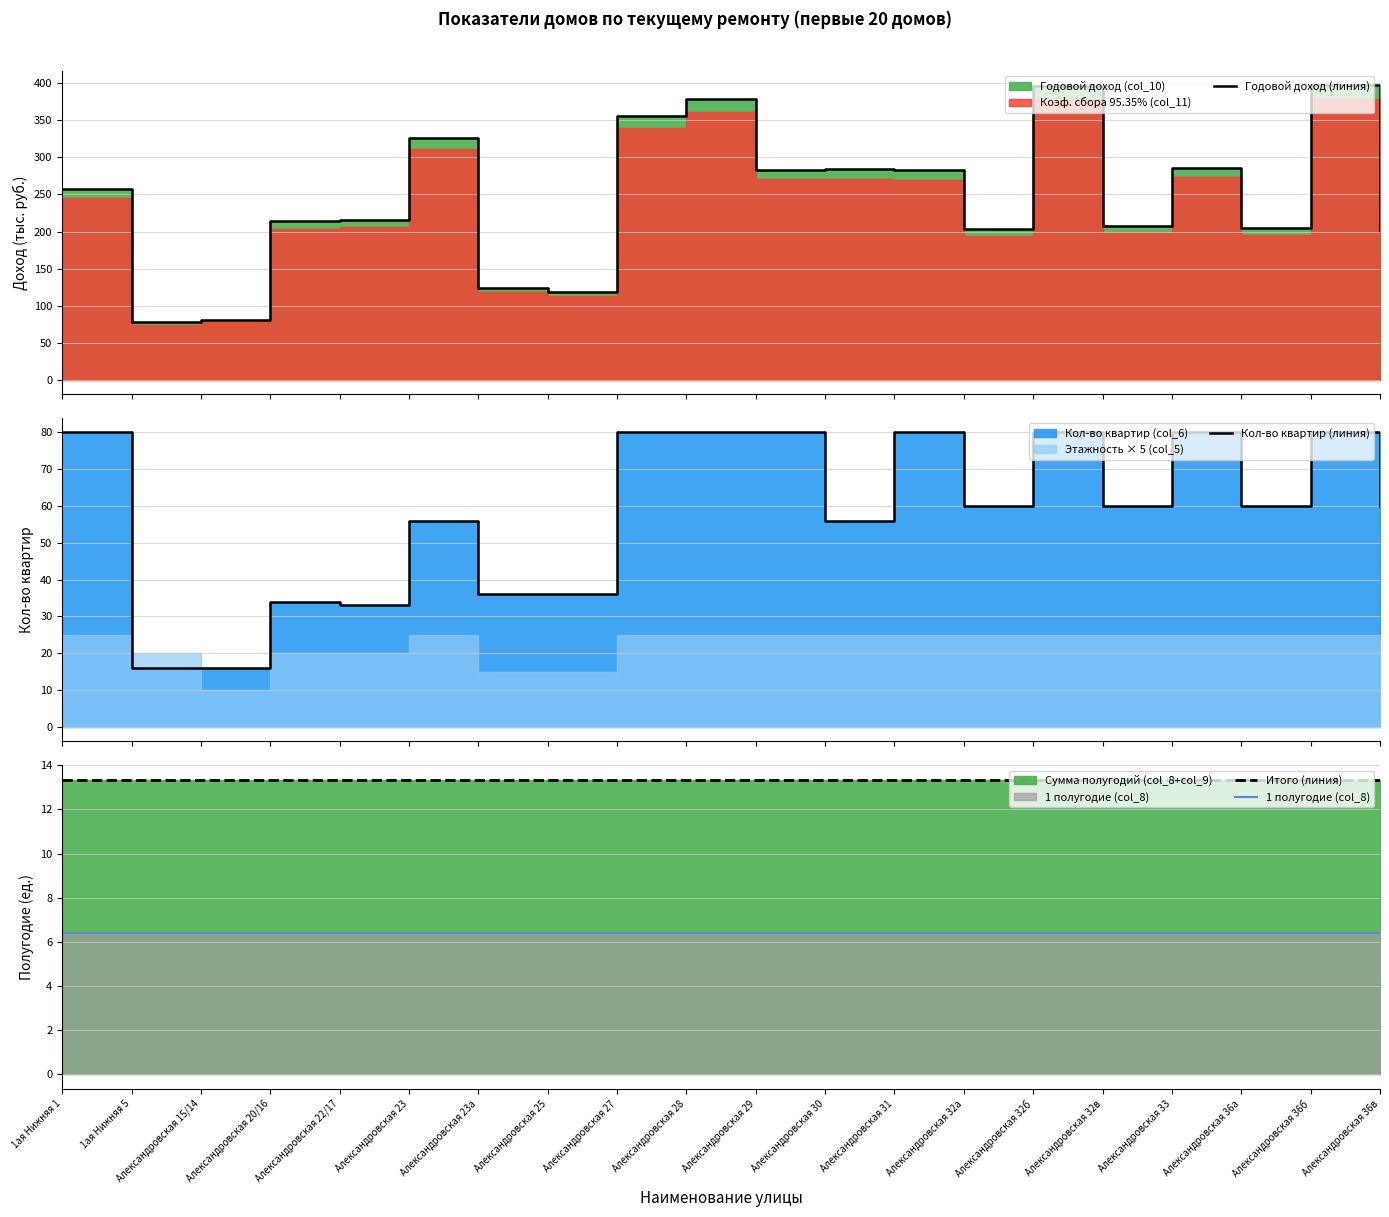

True or false: Годовой доход (линия) and Итого (линия) intersect in this chart.

False